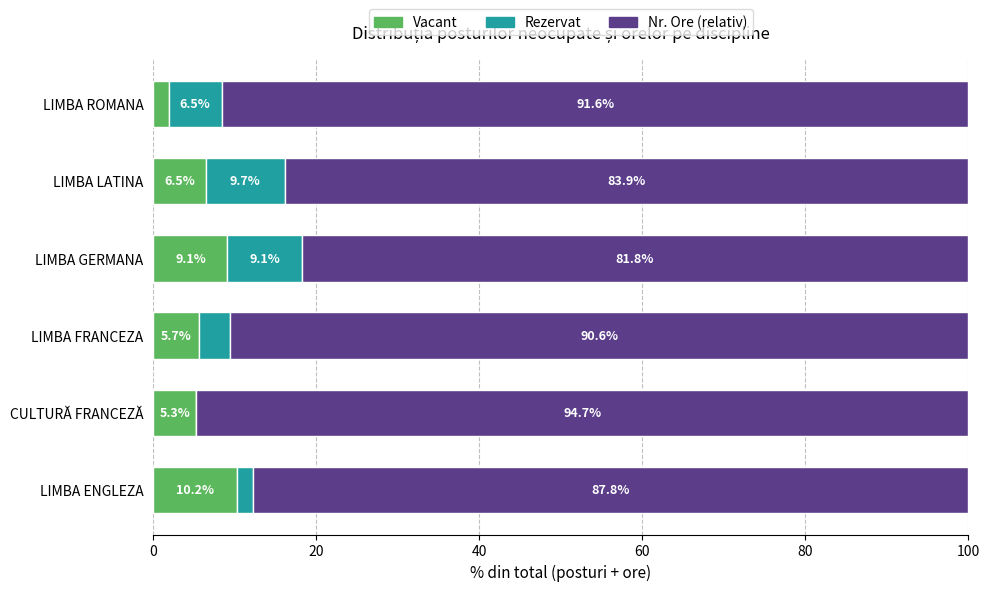

The Vacant series shows 3.2 at LIMBA LATINA. True or false?

False